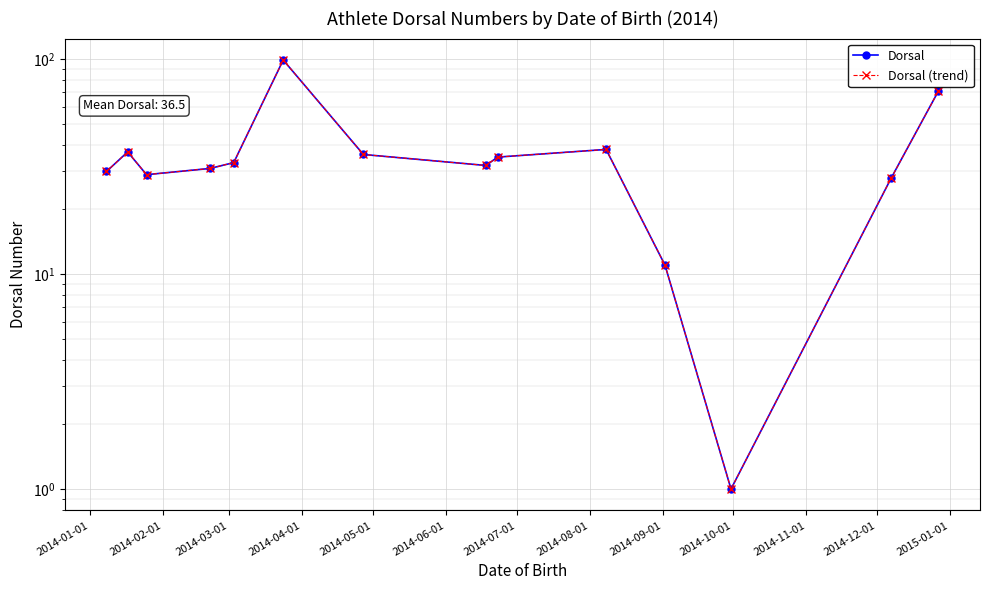

True or false: Dorsal and Dorsal (trend) cross at least once.

False